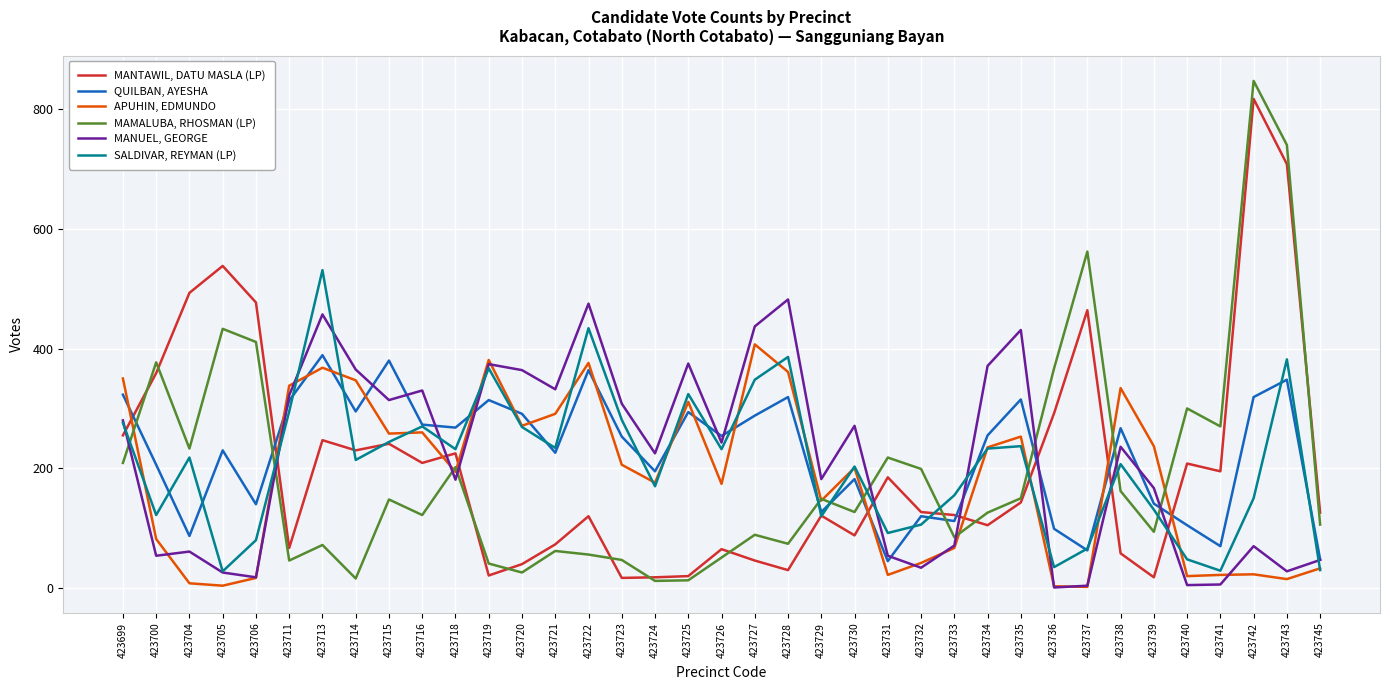

Count the number of categories in the chart.

37